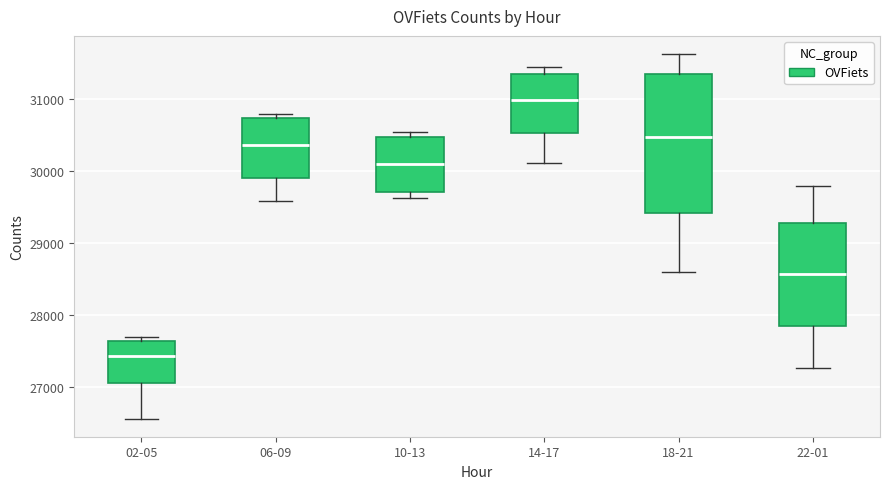

Comparing the boxes themselves (not the whiskers), which one is the tallest?

18-21